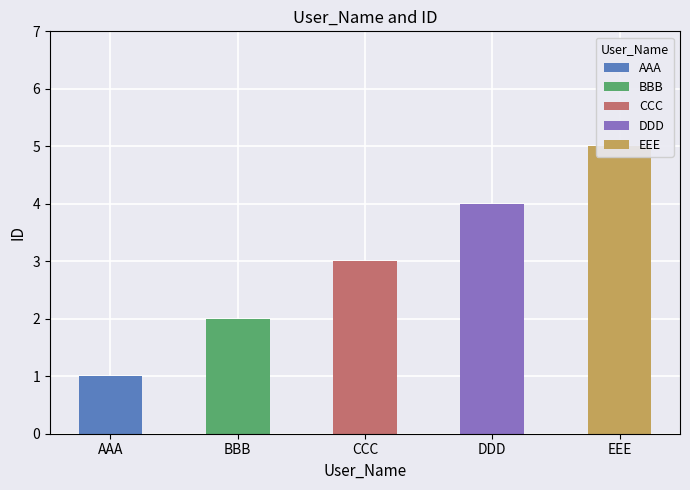

How many bars are there in total?

5